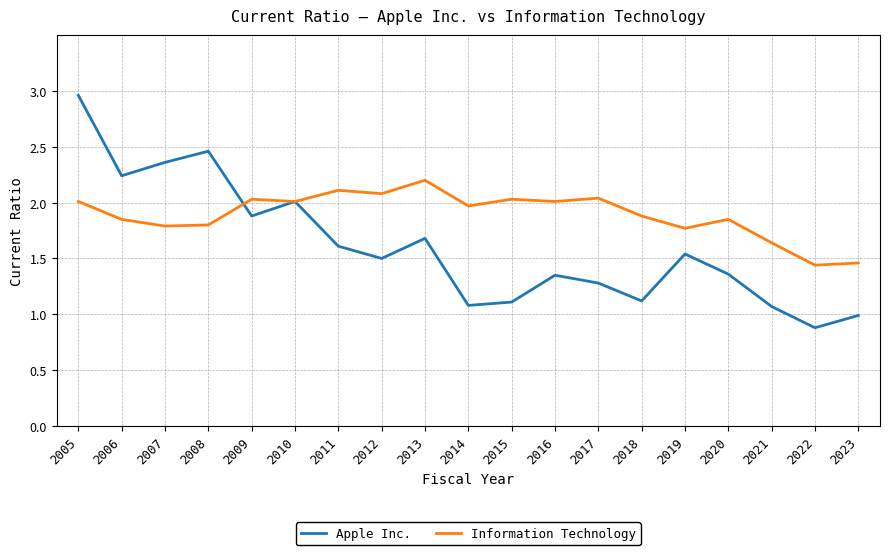

What is the difference between the maximum and minimum values in the Information Technology series?

0.8